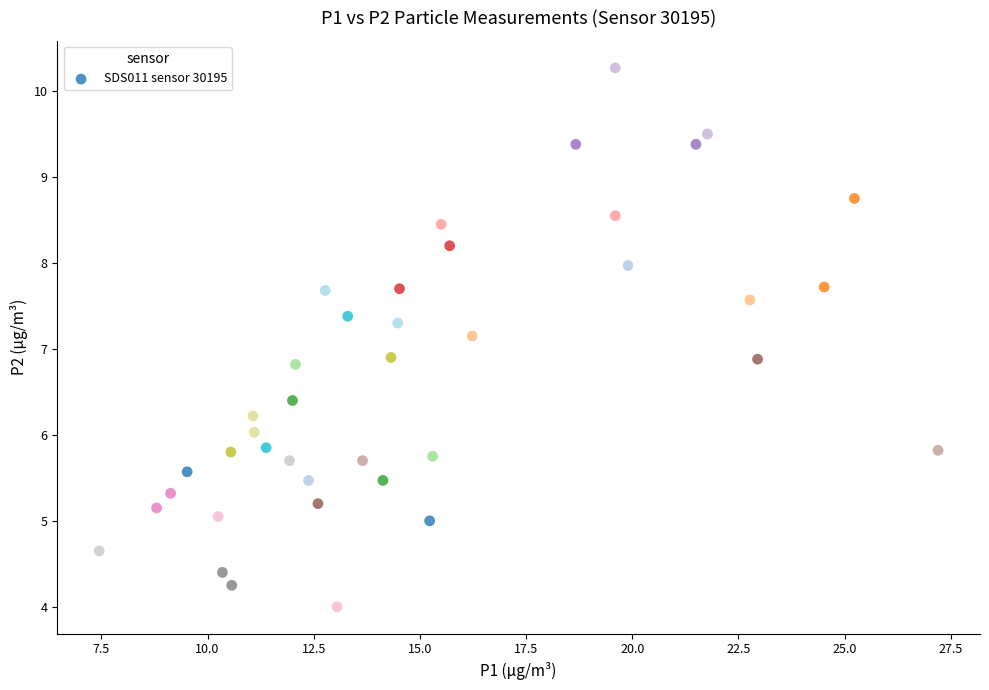

What is the range of Y values (max minus min)?

6.3